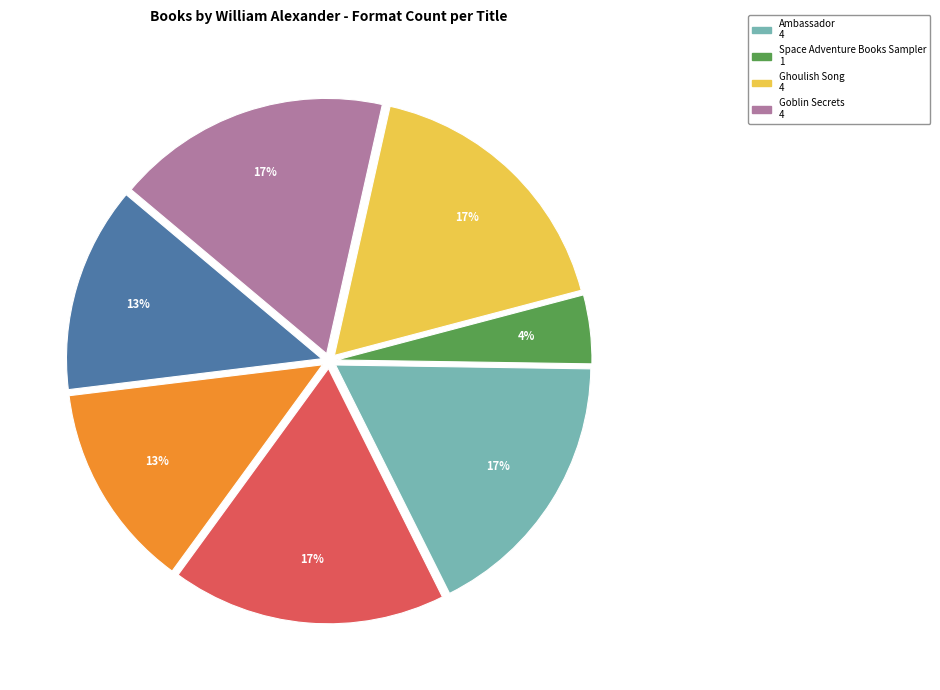

To the nearest percent, what is the difference between the largest and smallest slice percentages?

13%